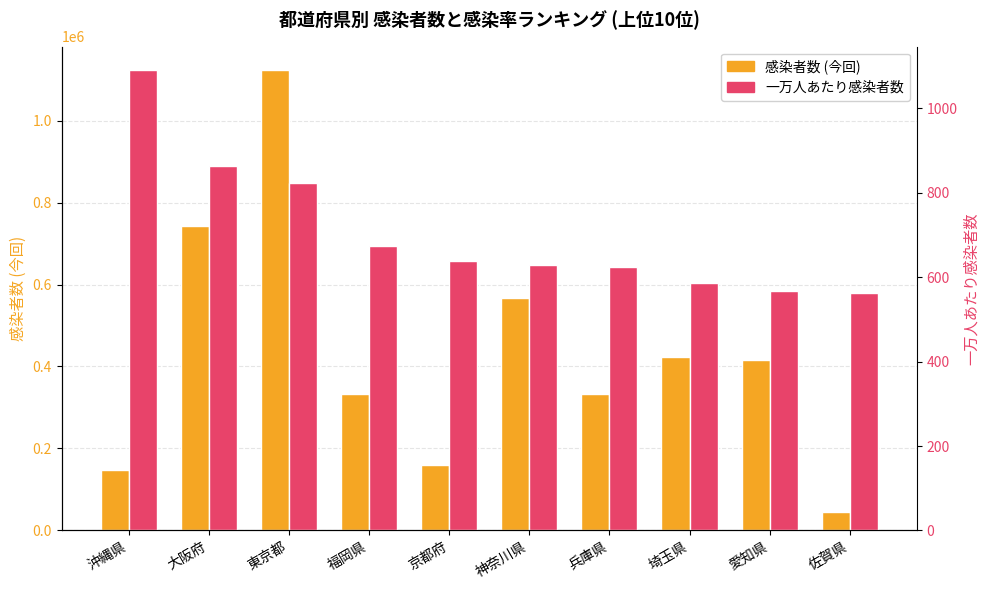

At which category is the sum across all series the highest?

東京都